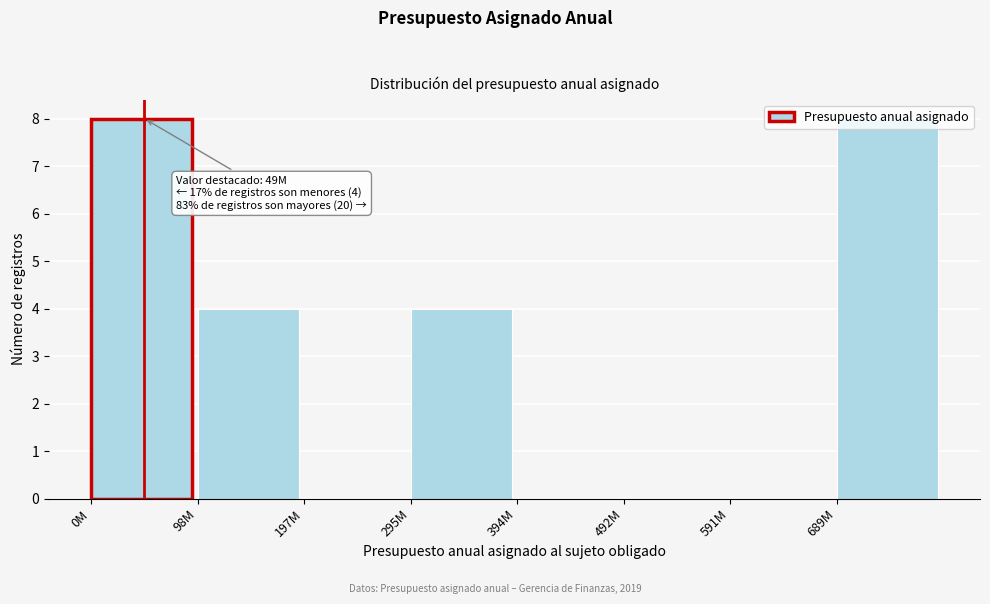

Is it true that the value at 295M is 4?

True